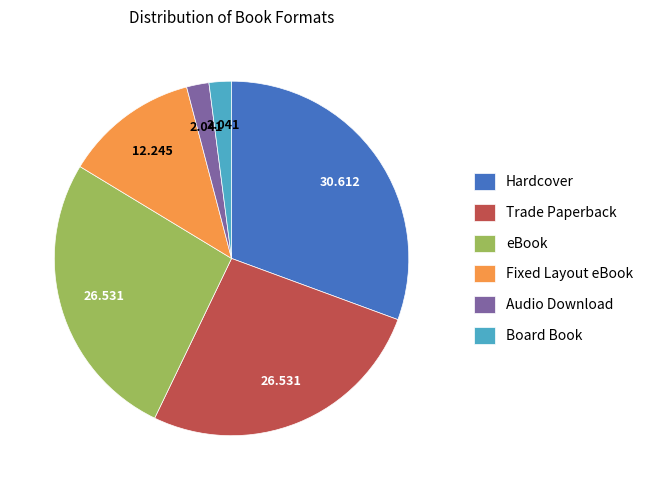

Which has a higher value, Fixed Layout eBook or Audio Download?

Fixed Layout eBook